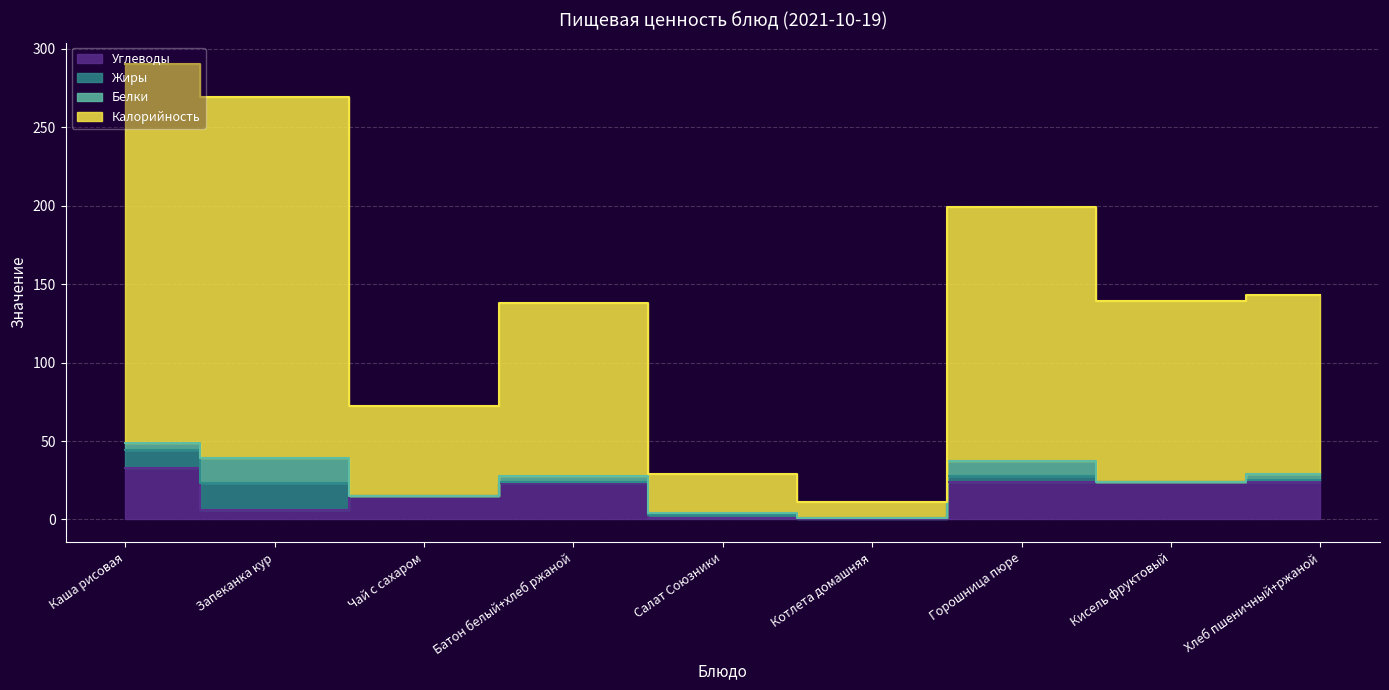

At which label does Калорийность first exceed 139?

Каша рисовая